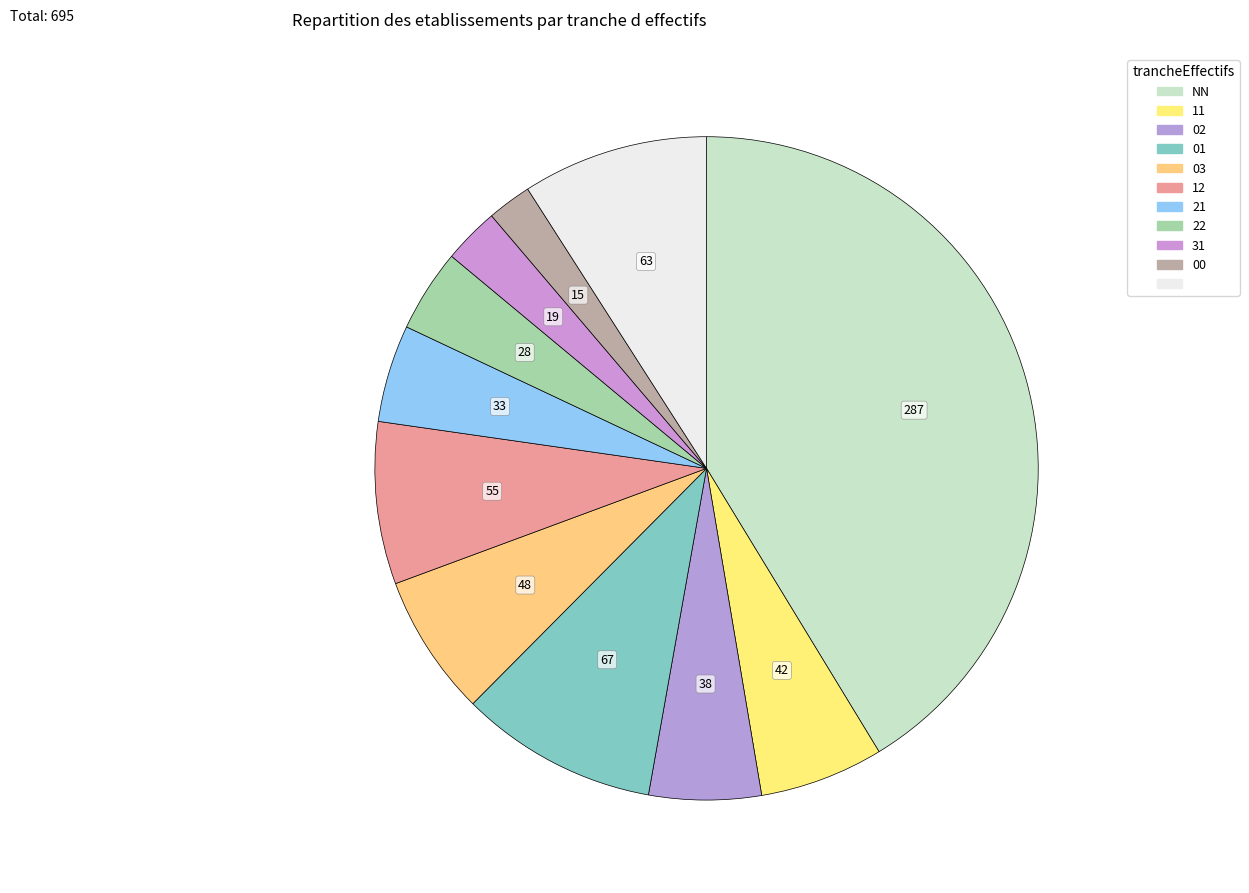

How many segments does this pie chart have?

11